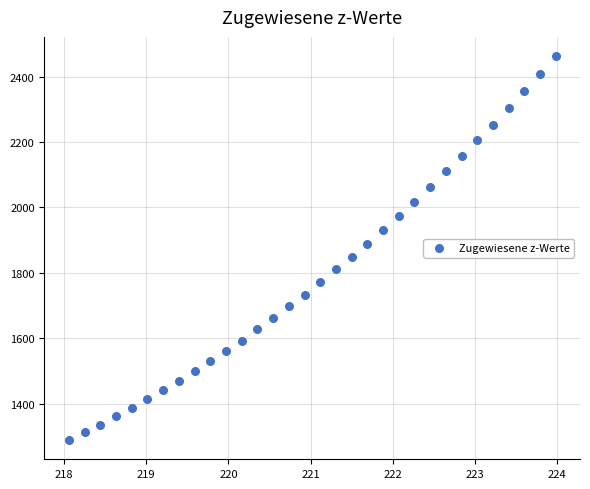

What is the range of Y values (max minus min)?

1173.4